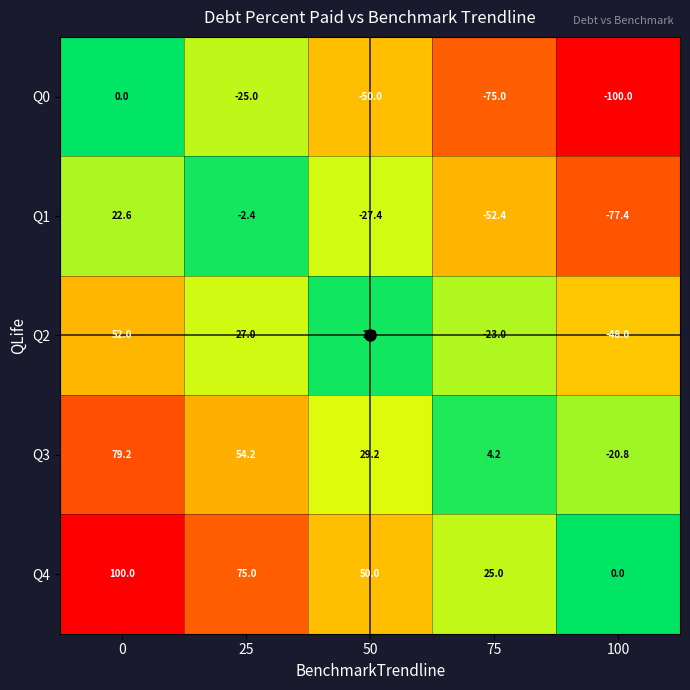

The Q0 series shows -75.0 at 75. True or false?

True